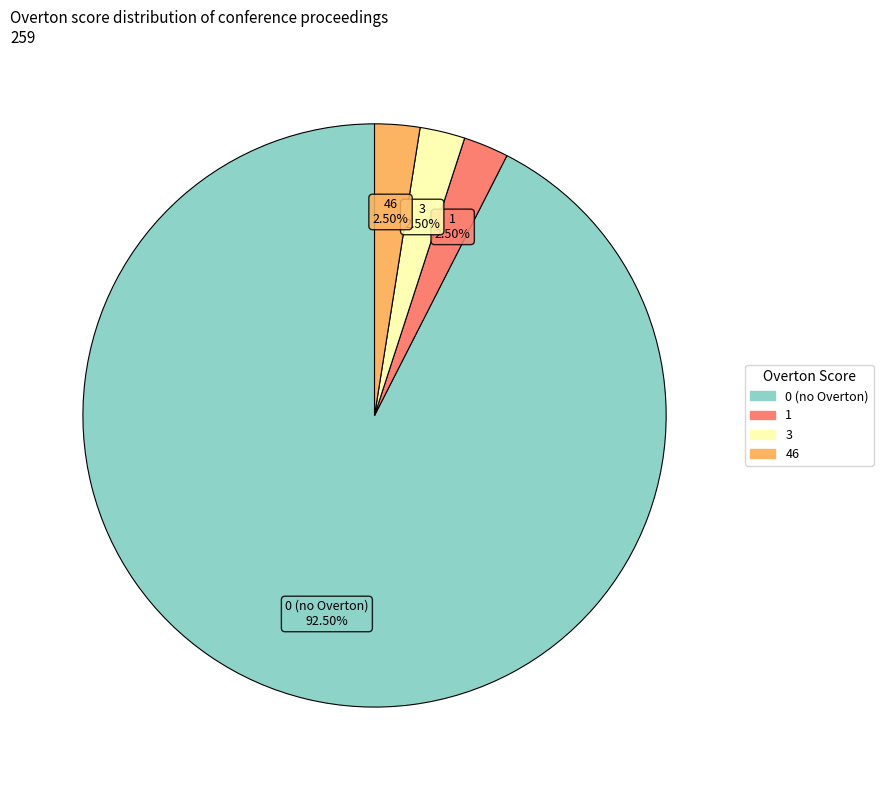

To the nearest percent, what is the average slice percentage?

25%